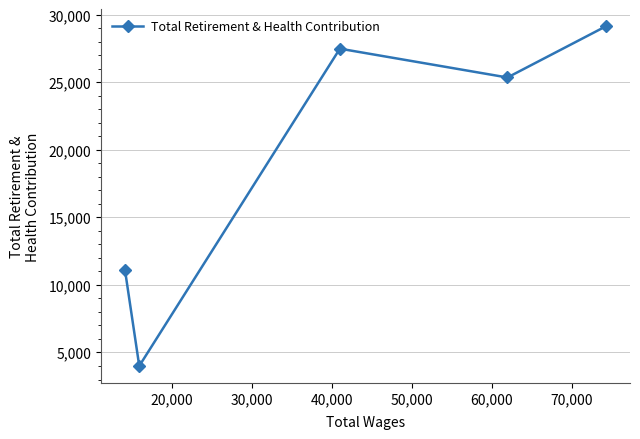

True or false: the data has more than 0 interior local peaks.

True